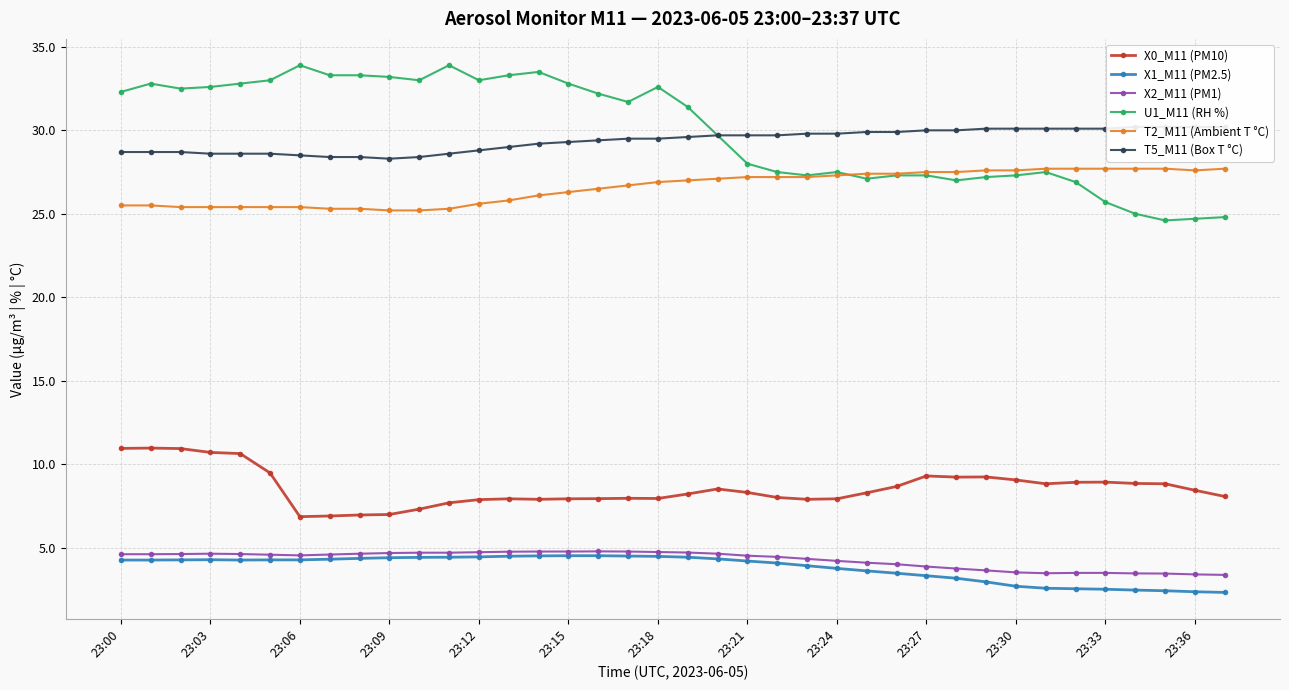

True or false: X1_M11 (PM2.5) and X0_M11 (PM10) intersect in this chart.

False